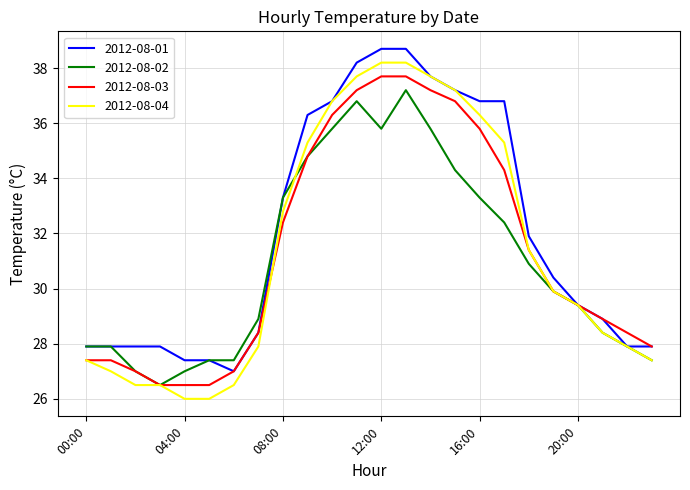

What is the lowest value of the 2012-08-01 series?

27.0